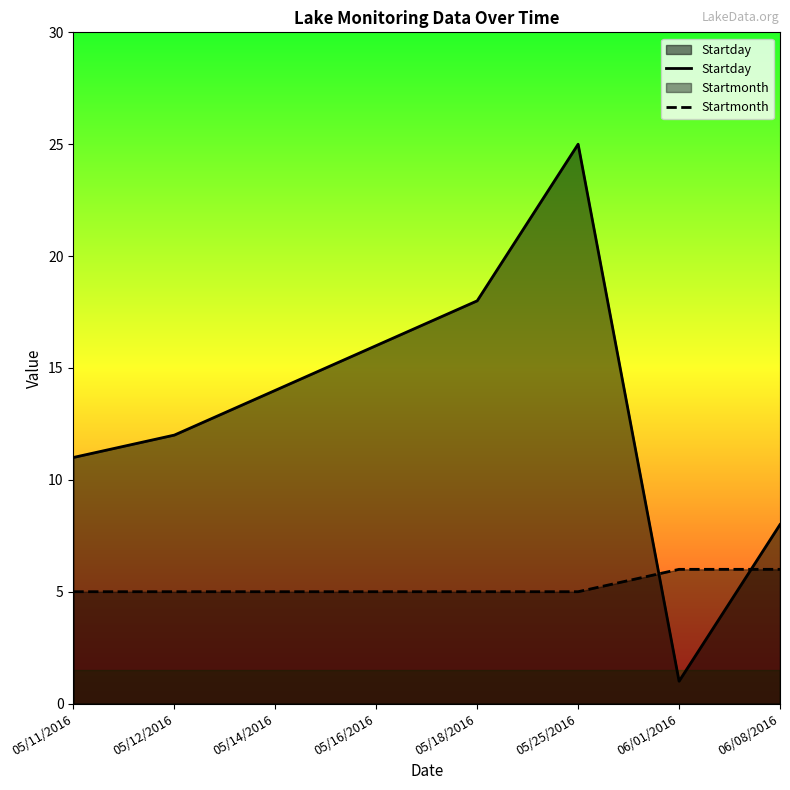

Which series has the largest range (max minus min)?

Startday